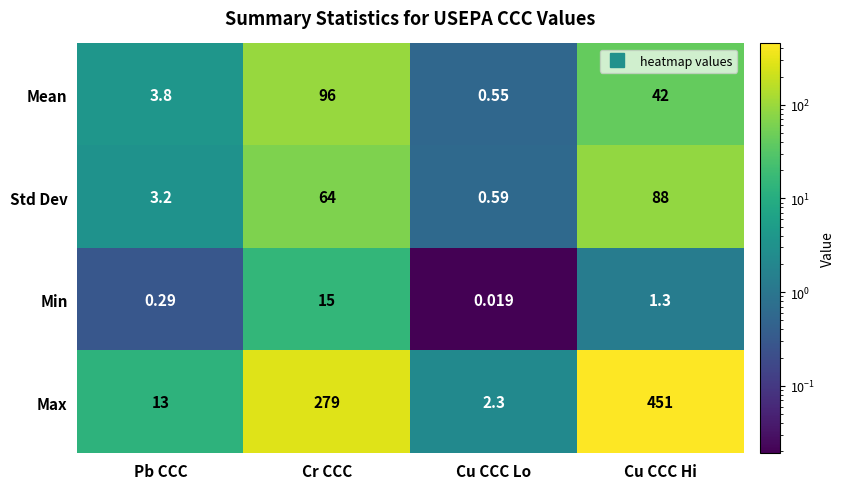

At which label does Min reach its peak?

Cr CCC